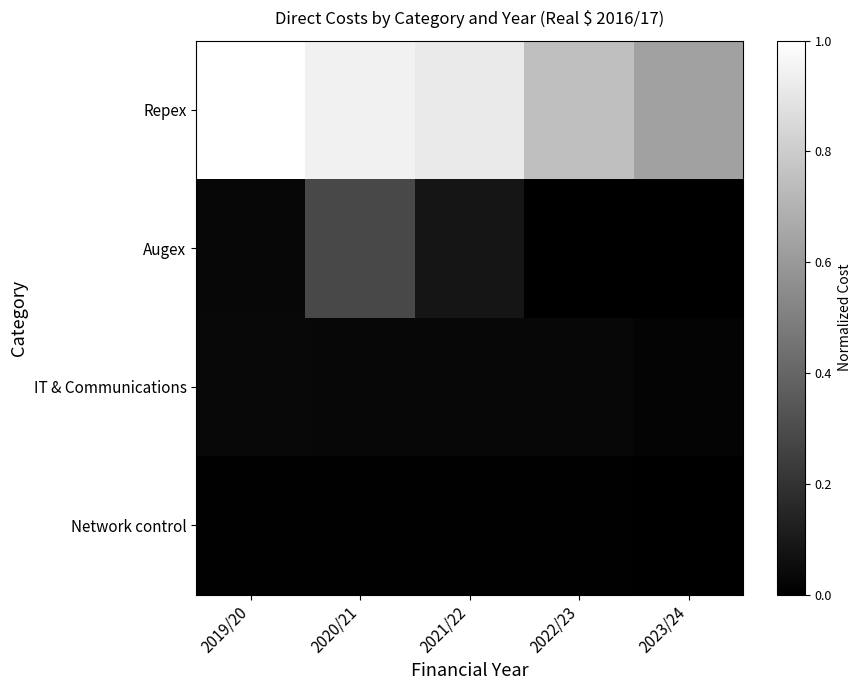

Reading right to left, extract all data points from this chart.

Repex: 2023/24=0.6	2022/23=0.7	2021/22=0.9	2020/21=0.9	2019/20=1.0
Augex: 2023/24=0.0	2022/23=0.0	2021/22=0.1	2020/21=0.3	2019/20=0.0
IT & Communications: 2023/24=0.0	2022/23=0.0	2021/22=0.0	2020/21=0.0	2019/20=0.0
Network control: 2023/24=0.0	2022/23=0.0	2021/22=0.0	2020/21=0.0	2019/20=0.0